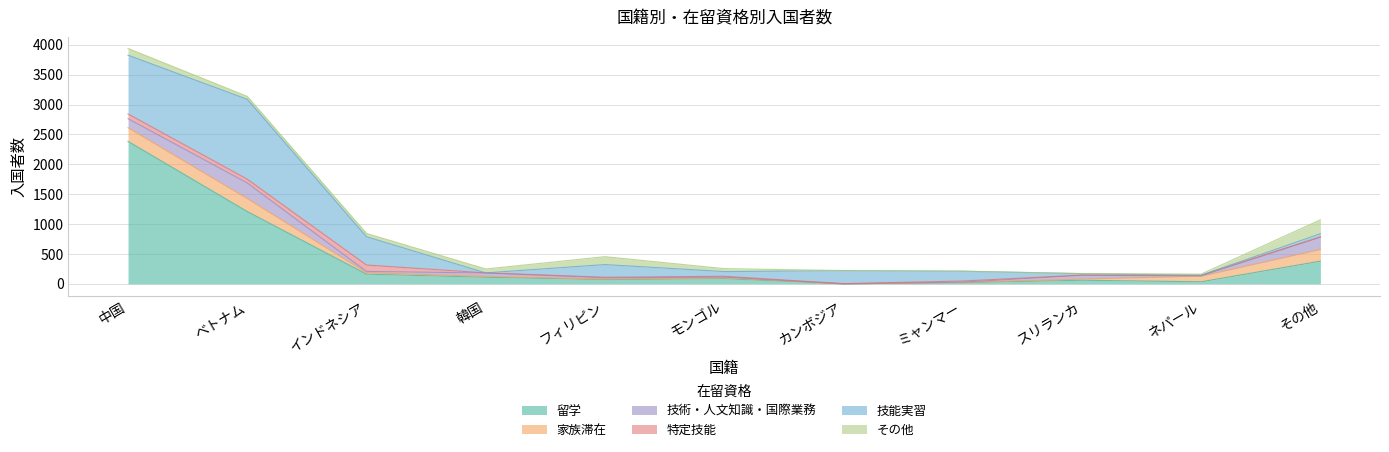

What is the difference between the 技術・人文知識・国際業務 values at ベトナム and モンゴル?

251